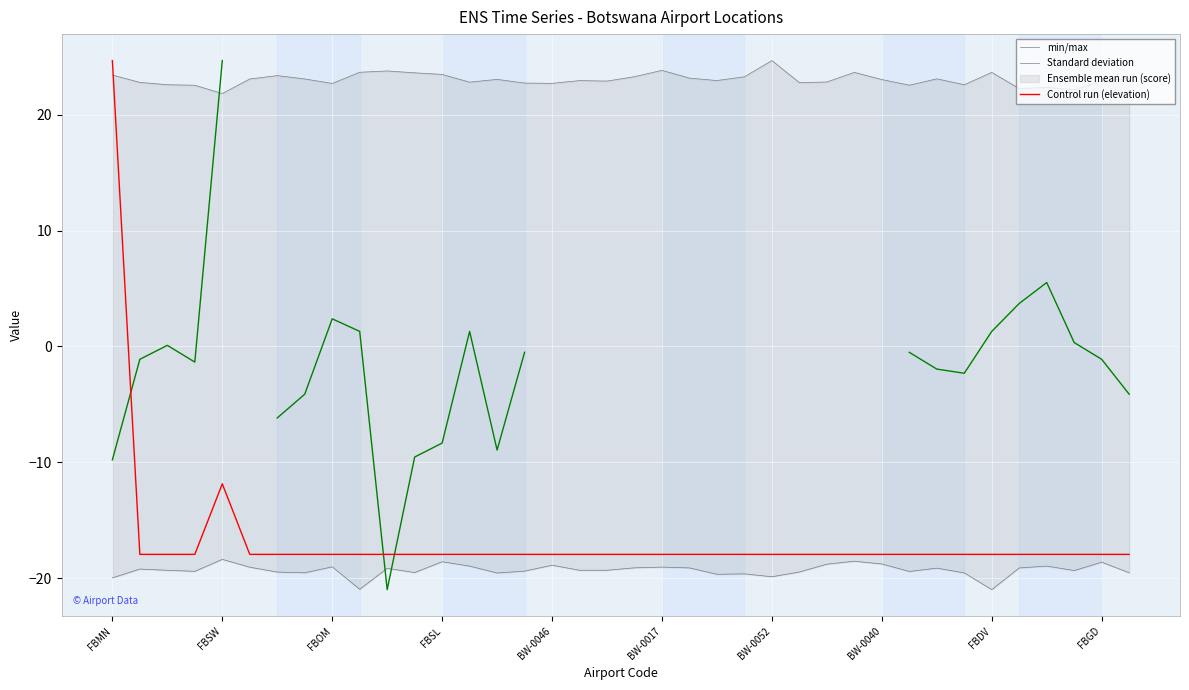

Which category has the lowest value in the longitude_deg series?

FBSW